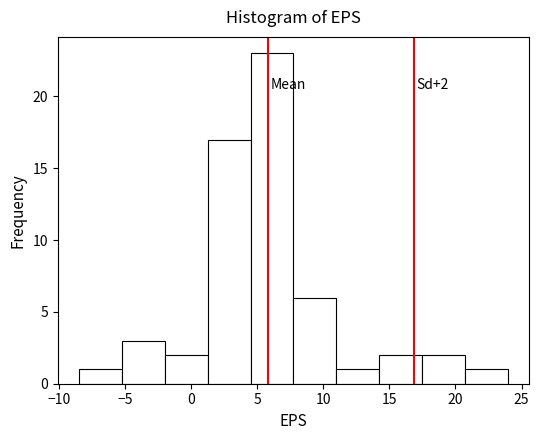

Over which range of the x-axis is the bar tallest?

4.5 to 8.0